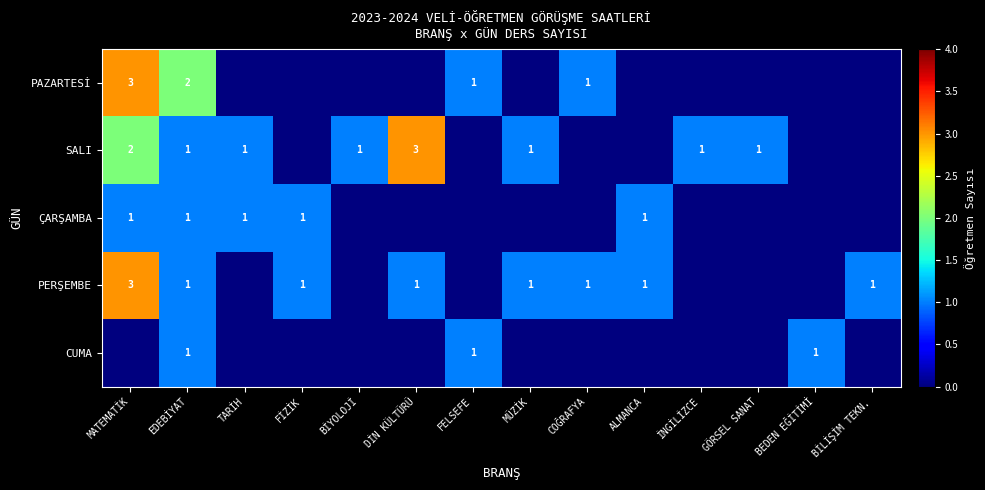

How many data points does each series have?

14